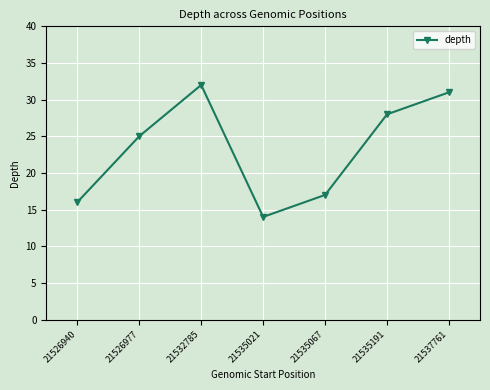

What is the value of the 6th point from the left?

28